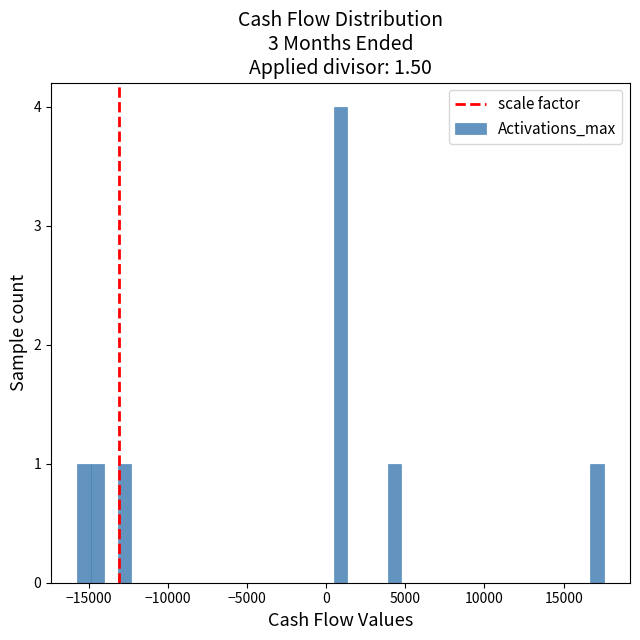

Read against the x-axis, roughly where is the centre of the tallest bar?

1000